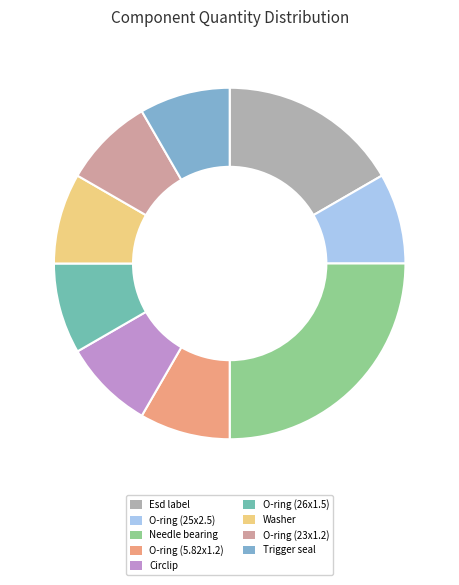

To the nearest percent, what percentage of the pie is Trigger seal?

8%